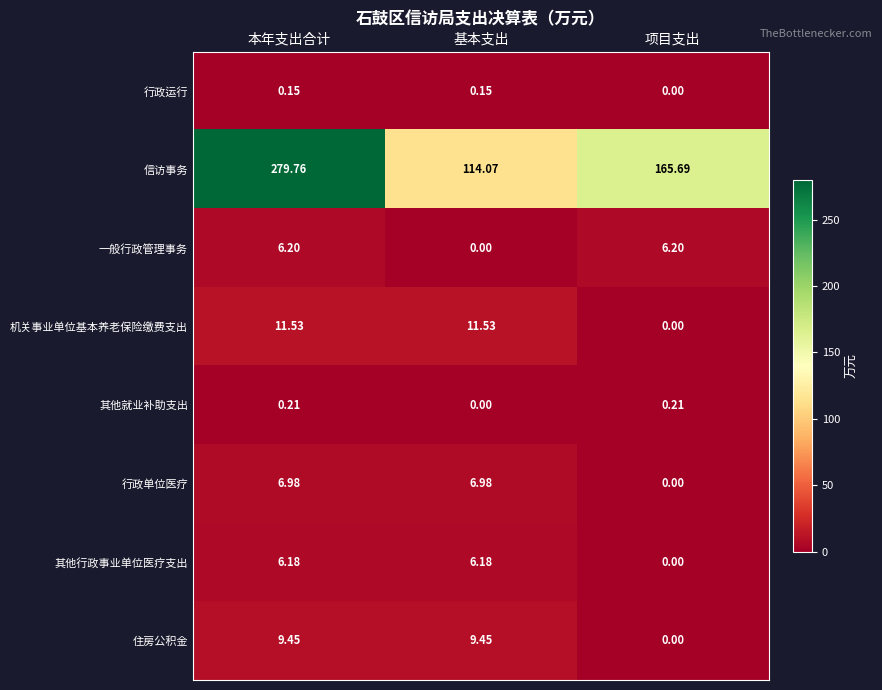

List the series in order of their peak value, lowest first.

行政运行, 其他就业补助支出, 其他行政事业单位医疗支出, 一般行政管理事务, 行政单位医疗, 住房公积金, 机关事业单位基本养老保险缴费支出, 信访事务